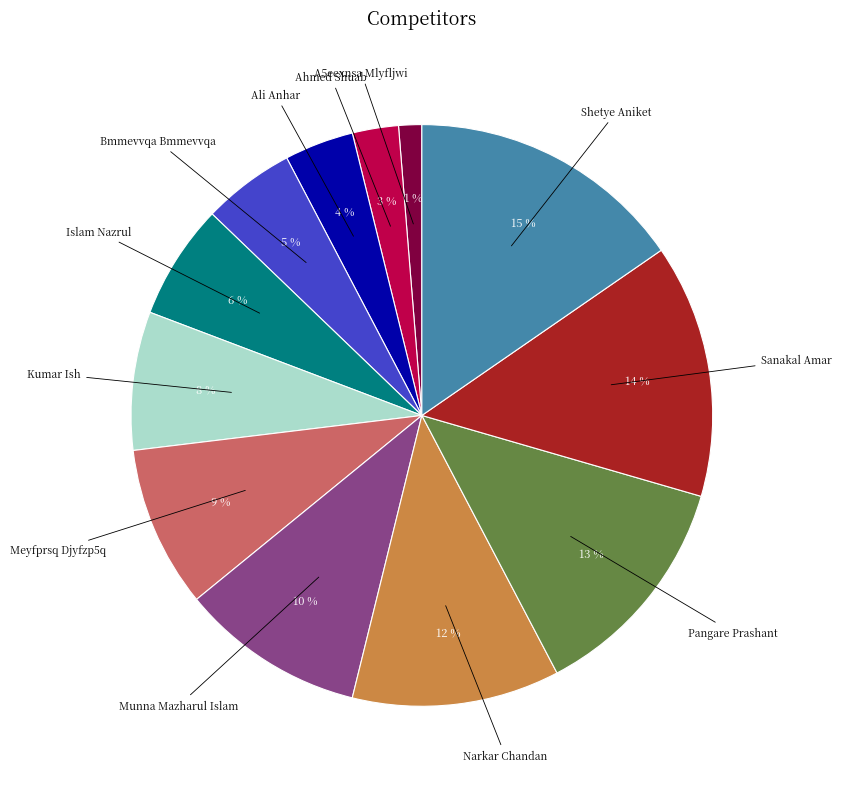

What is the smallest slice in the pie chart?

A5eexnsa Mlyfljwi